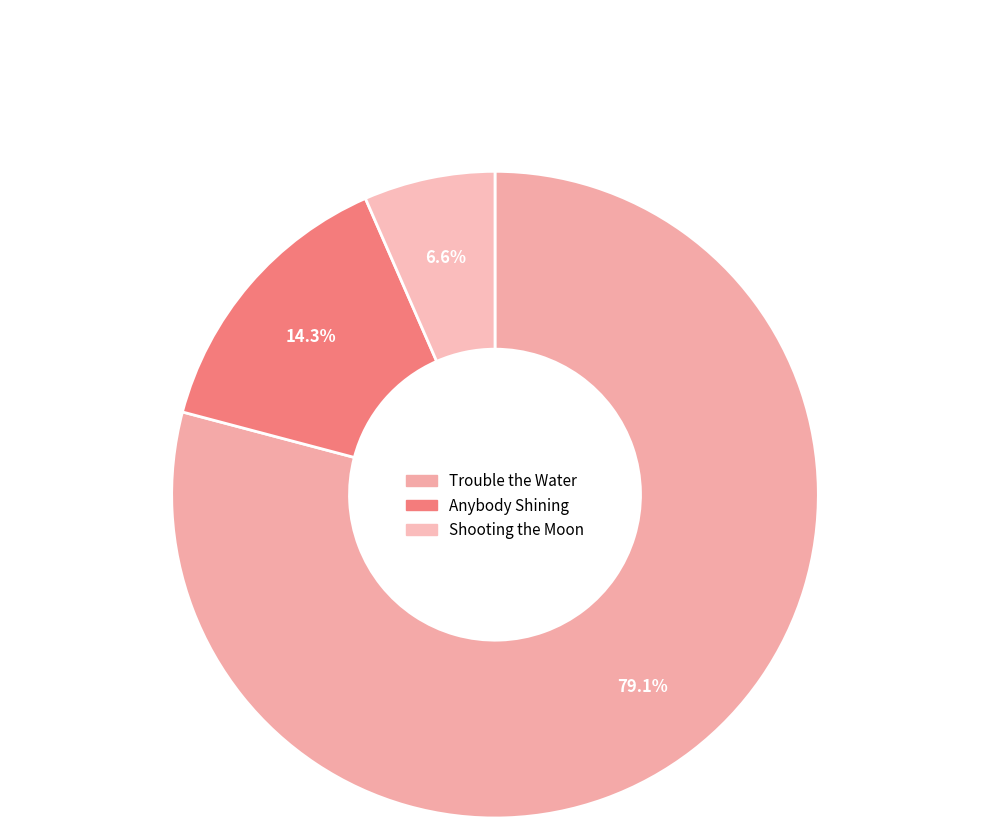

To the nearest percent, what portion does Trouble the Water represent?

79%